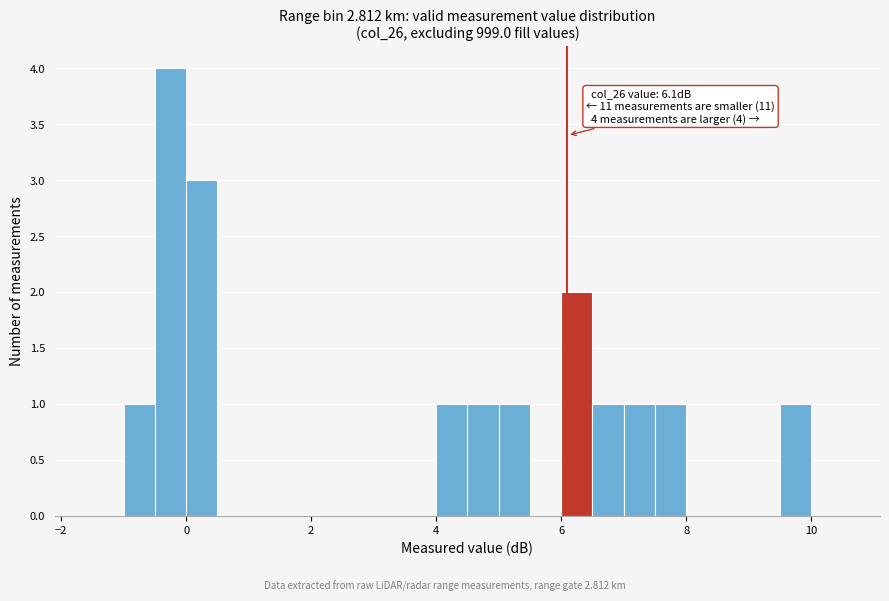

Around what value on the x-axis is the tallest bar? Give the approximate position of its centre, as read against the axis.

-0.2